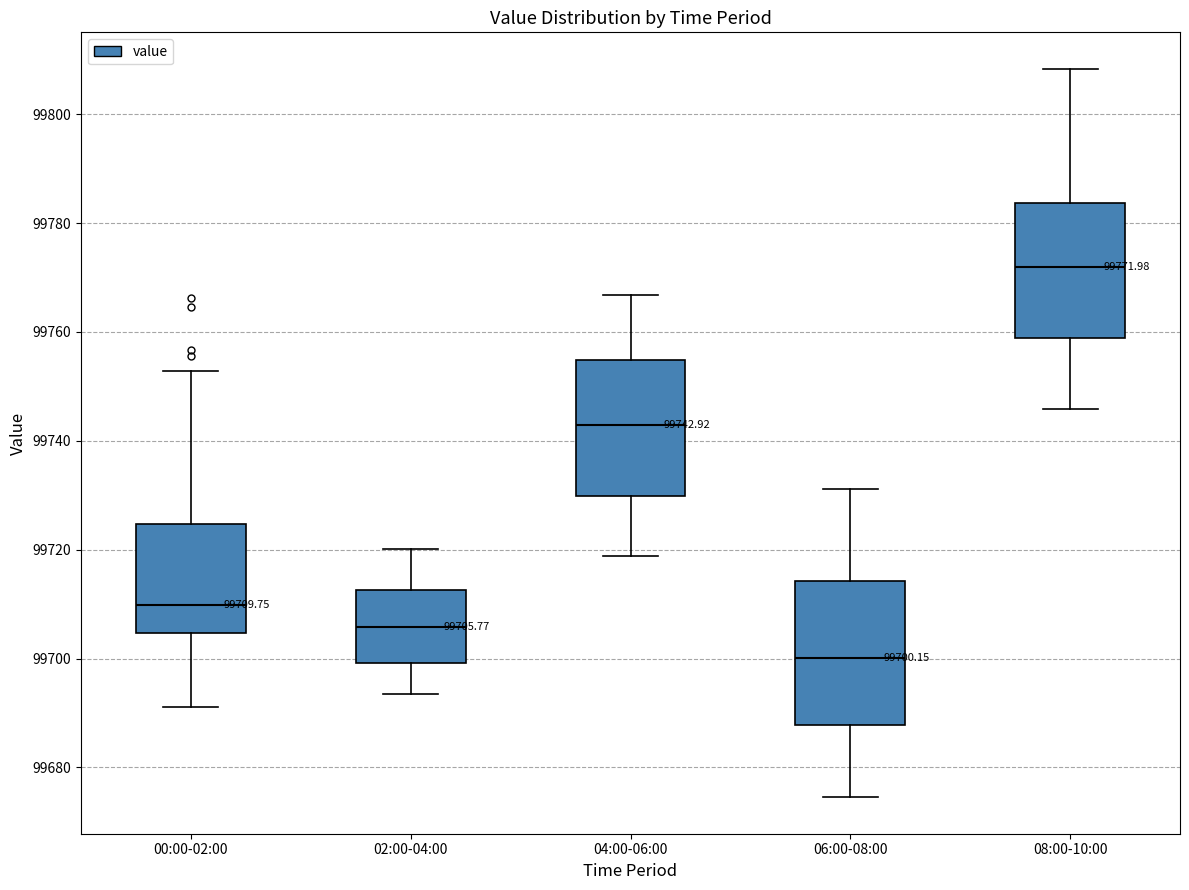

Which box has the lowest median line?

06:00-08:00